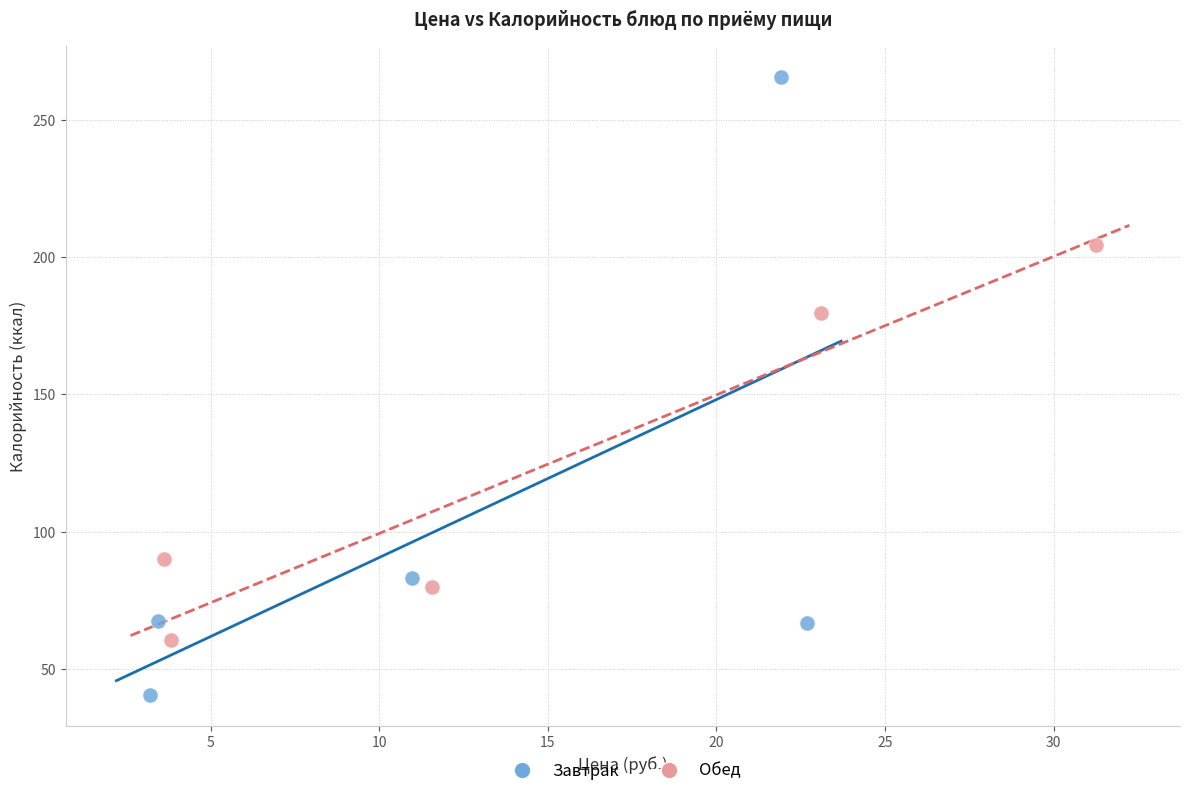

What are all the series names shown in the legend?

Завтрак, Обед